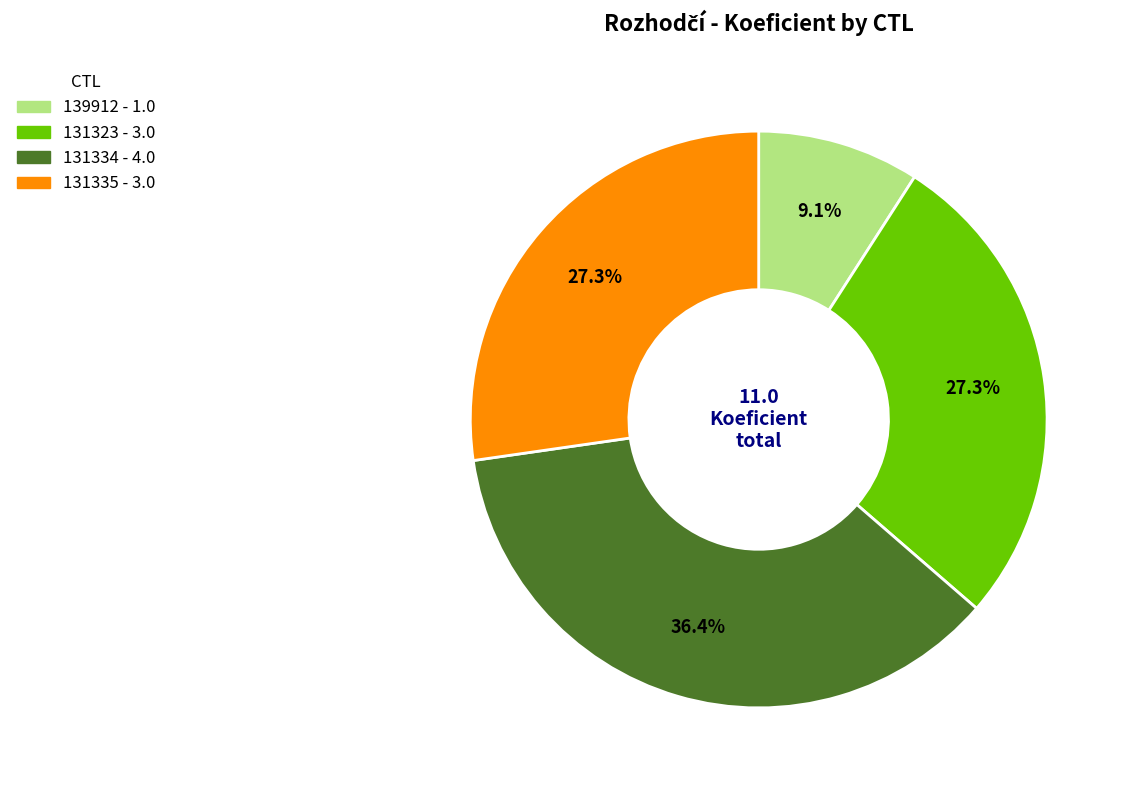

To the nearest percent, what portion does 131334 represent?

36%